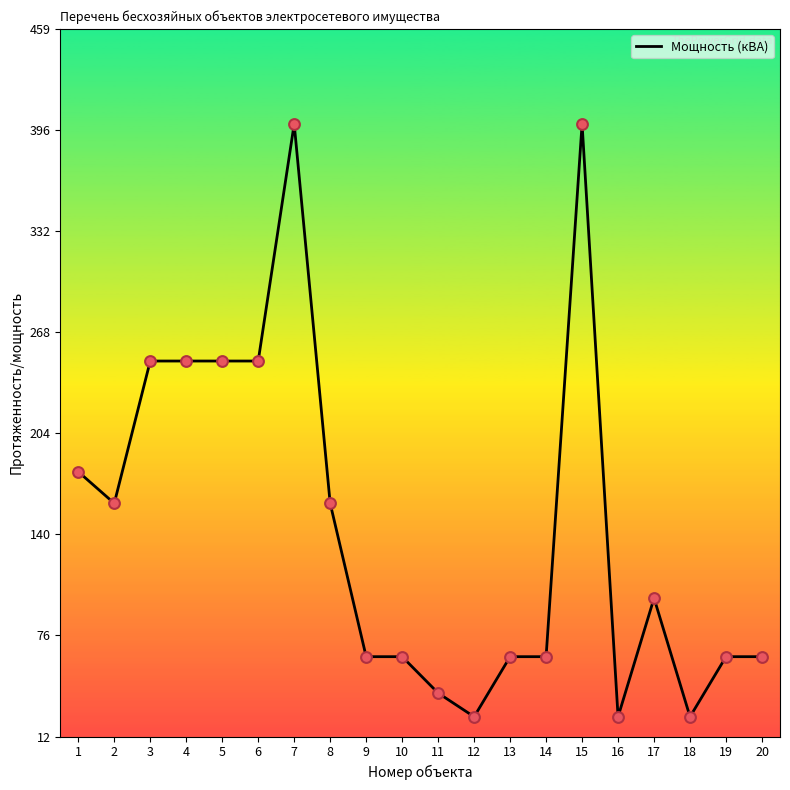

What is the ratio of the value at 19 to the value at 15?

0.2